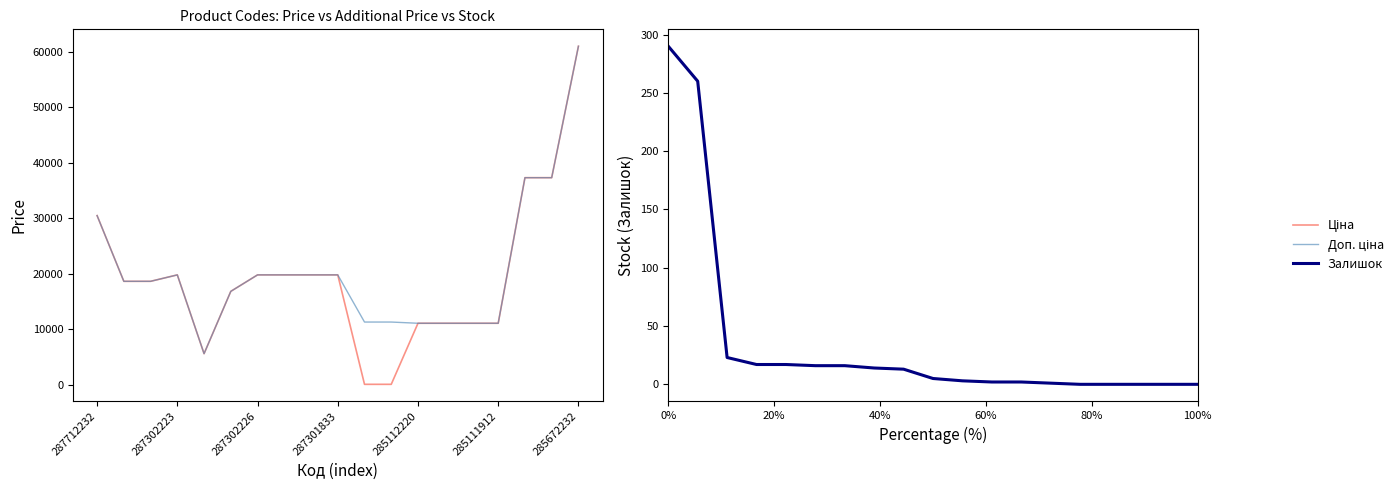

At which category does the chart reach its peak across all series?

18